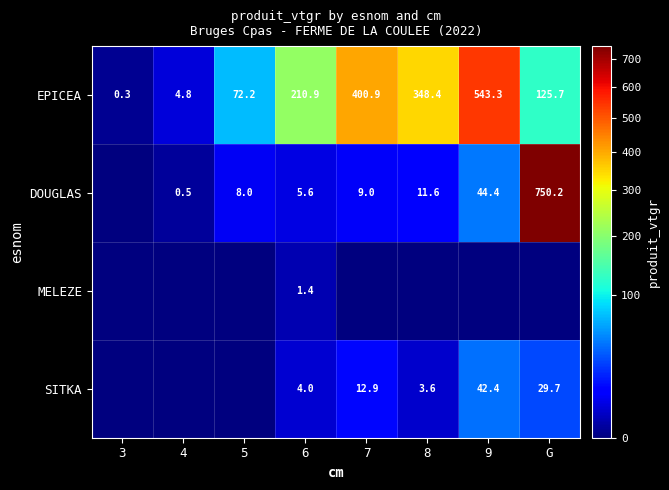

Where does the EPICEA series first go above 210?

6